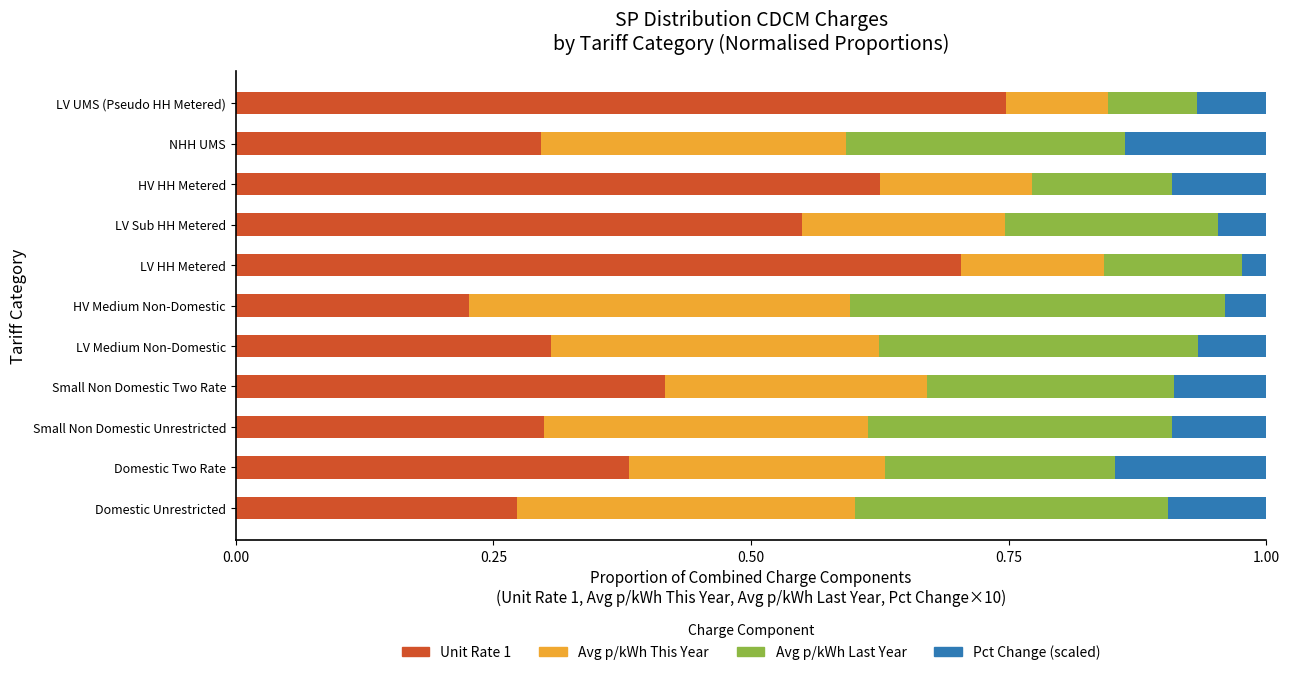

What is the total value across all series at LV Medium Non-Domestic?

1.0